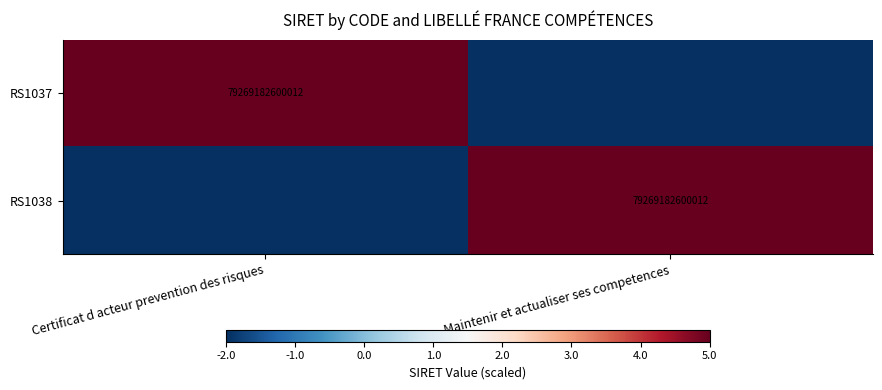

The RS1038 series shows 117425103643374 at Maintenir et actualiser ses competences. True or false?

False